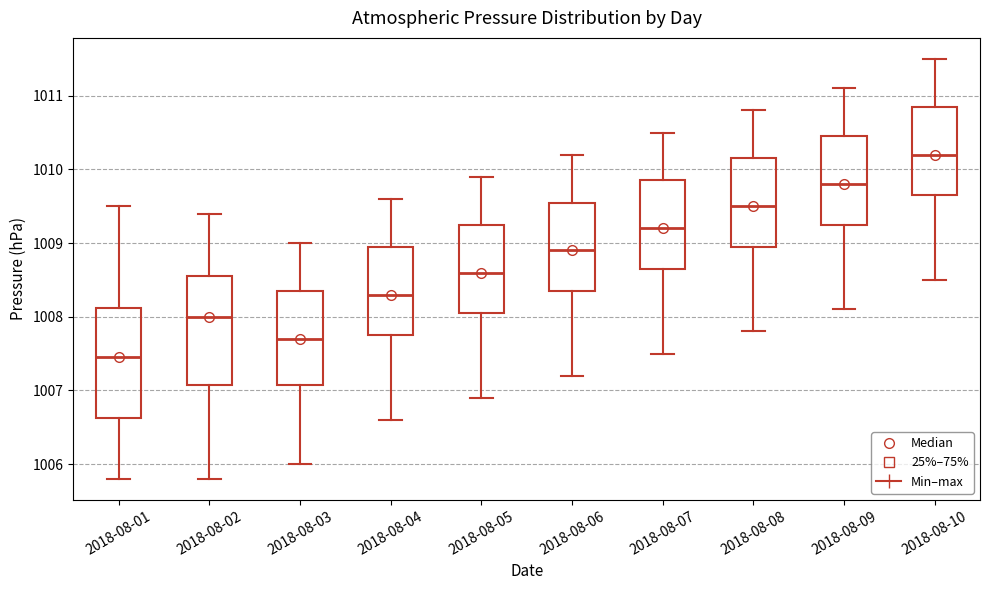

Reading left to right, read every box against the y-axis: the position of its median line, the range the box covers, and the ends of its whiskers. The values are not printed on the chart, so give them approximately, as read against the axis.

2018-08-01: median 1007.5, box 1006.6 to 1008.1, whiskers 1005.8 to 1009.5
2018-08-02: median 1008.0, box 1007.1 to 1008.6, whiskers 1005.8 to 1009.4
2018-08-03: median 1007.7, box 1007.1 to 1008.4, whiskers 1006.0 to 1009.0
2018-08-04: median 1008.3, box 1007.8 to 1009.0, whiskers 1006.6 to 1009.6
2018-08-05: median 1008.6, box 1008.1 to 1009.3, whiskers 1006.9 to 1009.9
2018-08-06: median 1008.9, box 1008.4 to 1009.6, whiskers 1007.2 to 1010.2
2018-08-07: median 1009.2, box 1008.7 to 1009.9, whiskers 1007.5 to 1010.5
2018-08-08: median 1009.5, box 1009.0 to 1010.2, whiskers 1007.8 to 1010.8
2018-08-09: median 1009.8, box 1009.3 to 1010.5, whiskers 1008.1 to 1011.1
2018-08-10: median 1010.2, box 1009.7 to 1010.9, whiskers 1008.5 to 1011.5